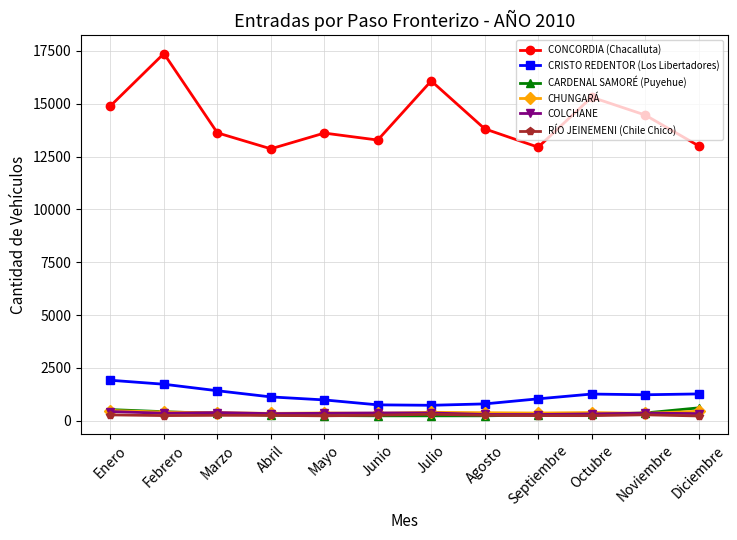

True or false: CHUNGARÁ has more than 1 interior local peaks.

True